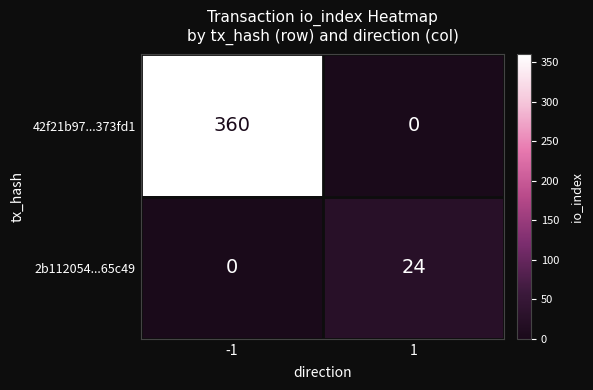

What is the greatest value displayed?

360